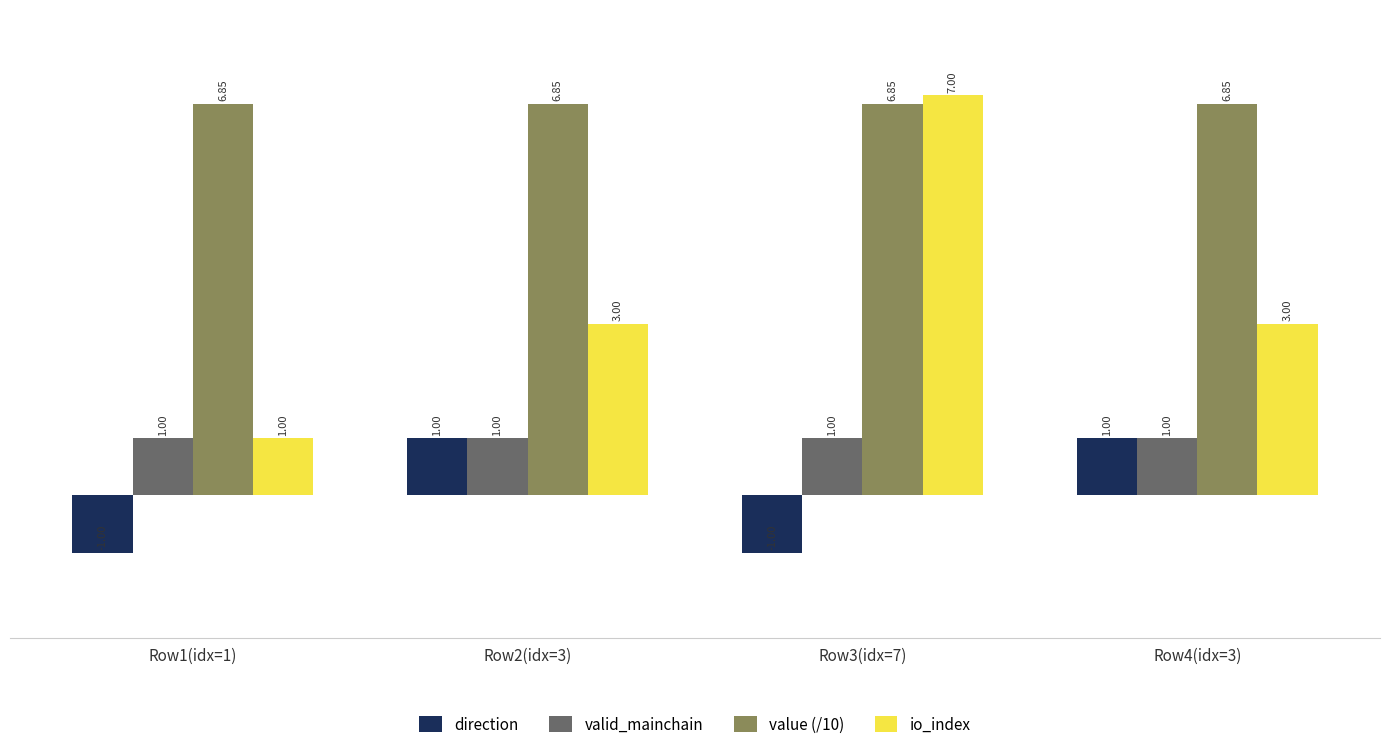

Which series changed the most between Row3(idx=7) and Row4(idx=3)?

io_index